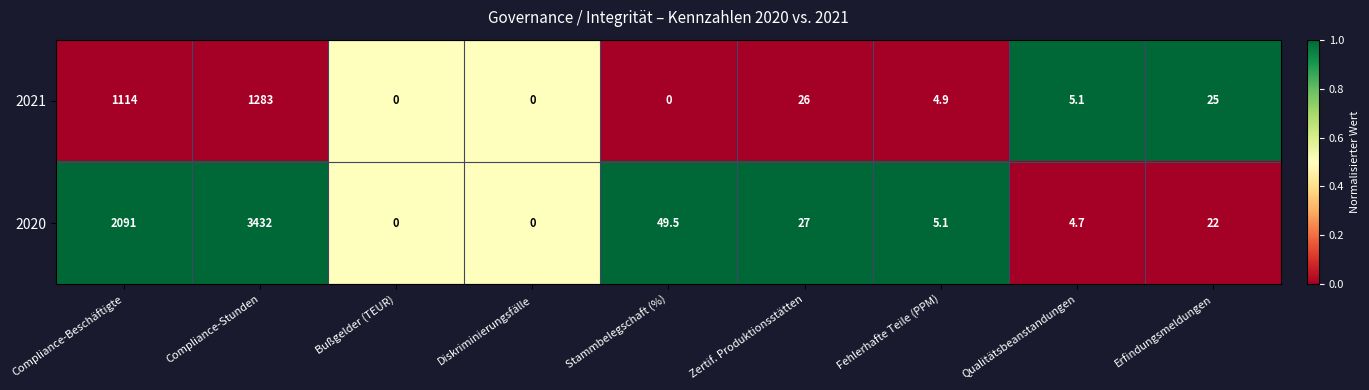

Rank the series at Zertif. Produktionsstätten from lowest to highest value.

2021, 2020